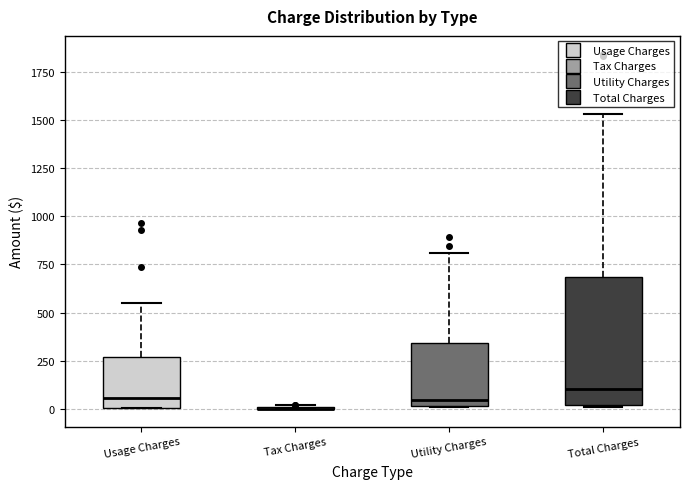

Where does the upper whisker of the box for Usage Charges end on the y-axis? The values are not printed on the chart, so give them approximately, as read against the axis.

550